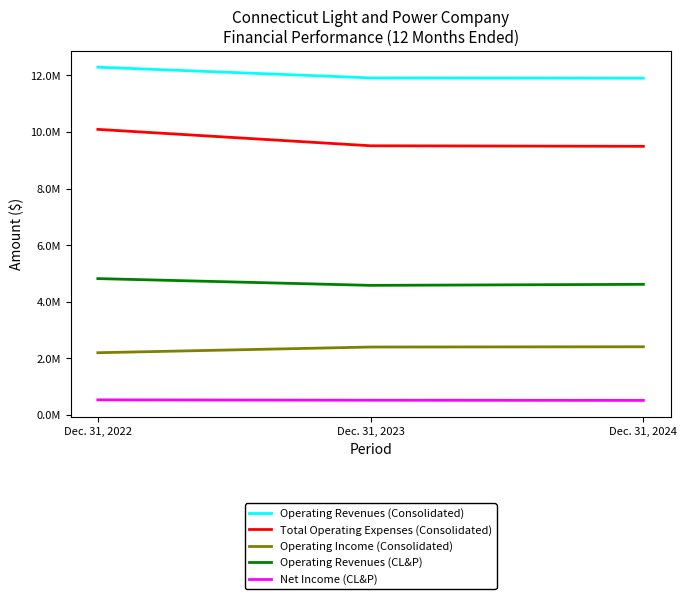

What are all the series names shown in the legend?

Operating Revenues (Consolidated), Total Operating Expenses (Consolidated), Operating Income (Consolidated), Operating Revenues (CL&P), Net Income (CL&P)